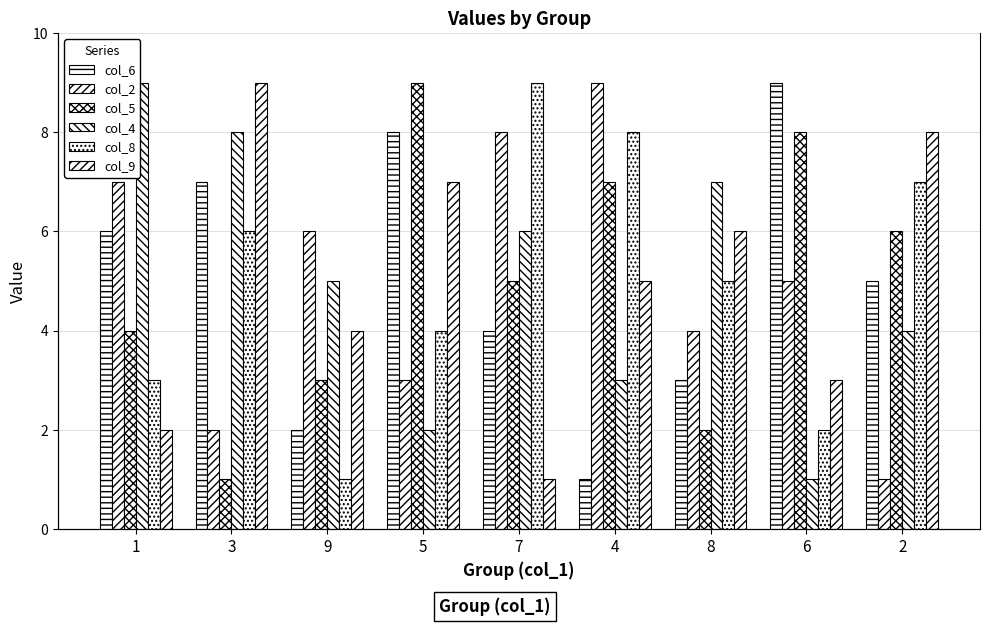

At which category does the chart reach its minimum across all series?

4